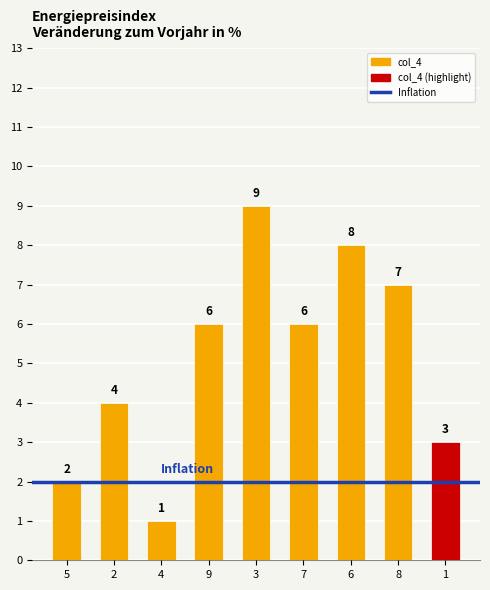

What is the ratio of the value at 2 to the value at 1?

1.3